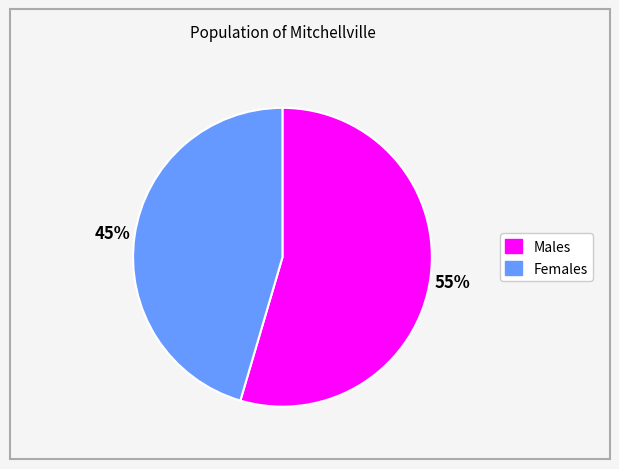

To the nearest percent, what is the average slice percentage?

50%